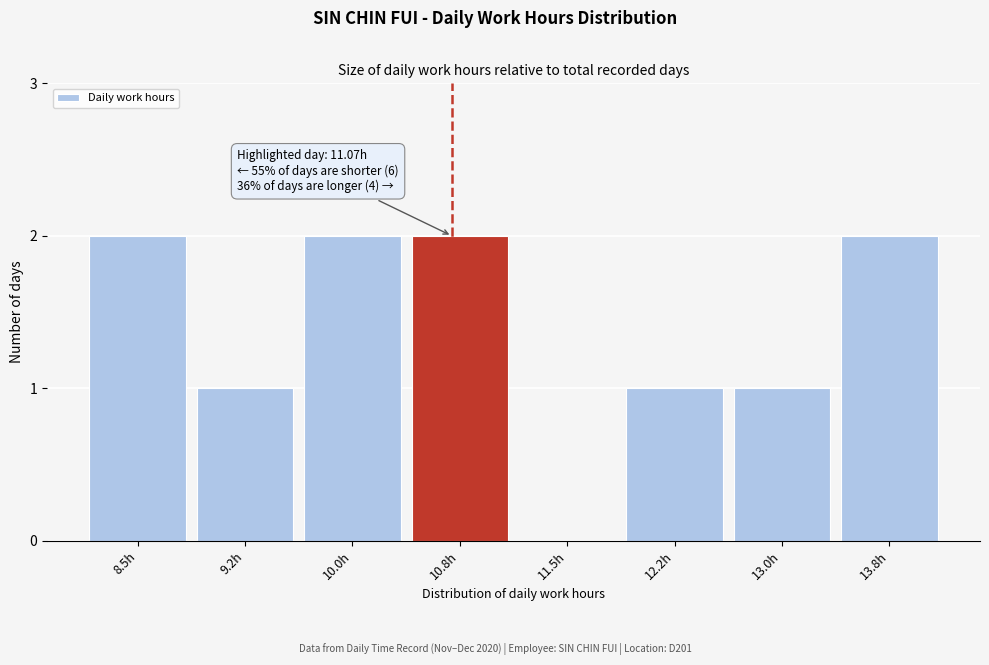

Reading right to left, list all the values displayed in this chart.

13.8h=2	13.0h=1	12.2h=1	11.5h=0	10.8h=2	10.0h=2	9.2h=1	8.5h=2